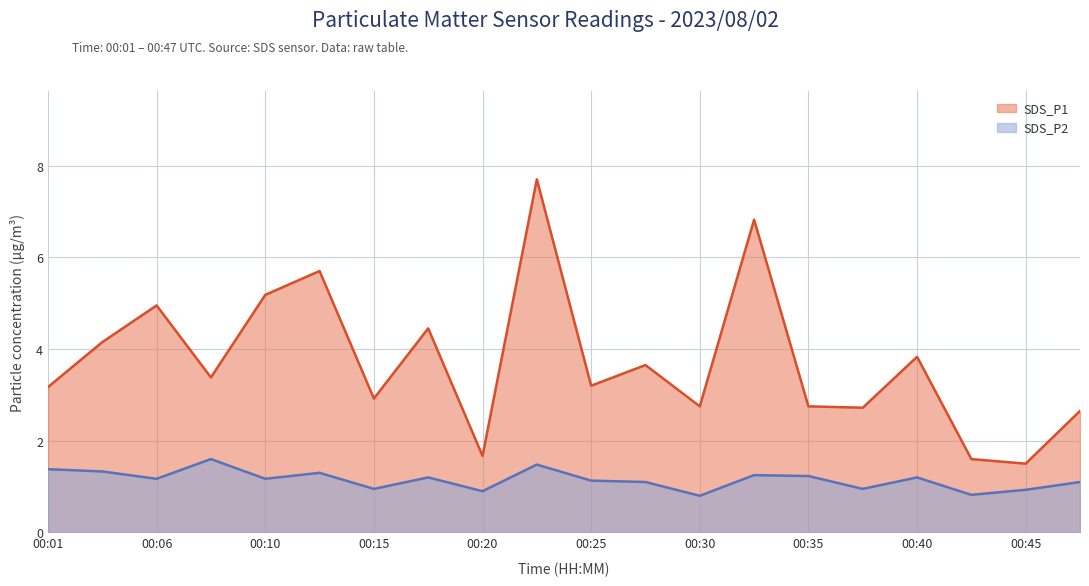

At which label does SDS_P2 reach its minimum?

00:30